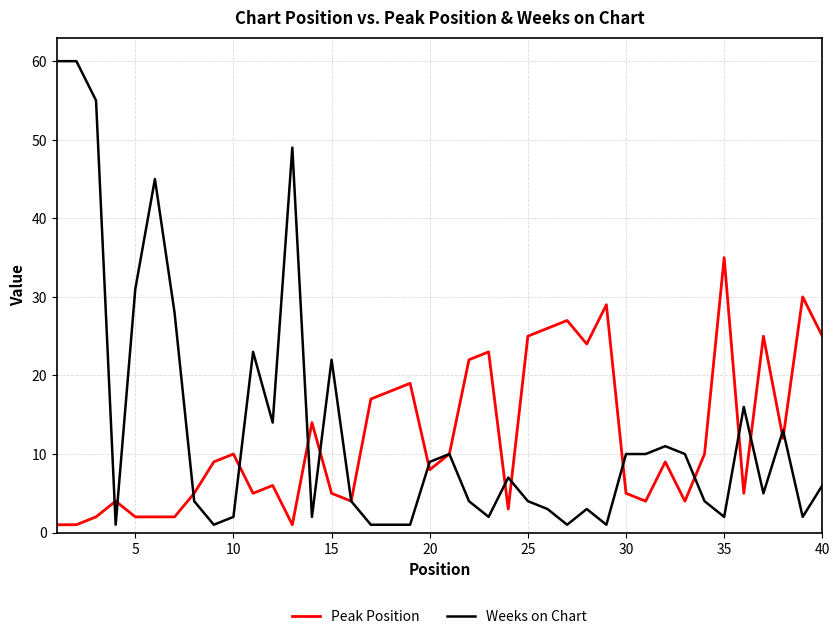

What is the maximum value shown in the chart?

60